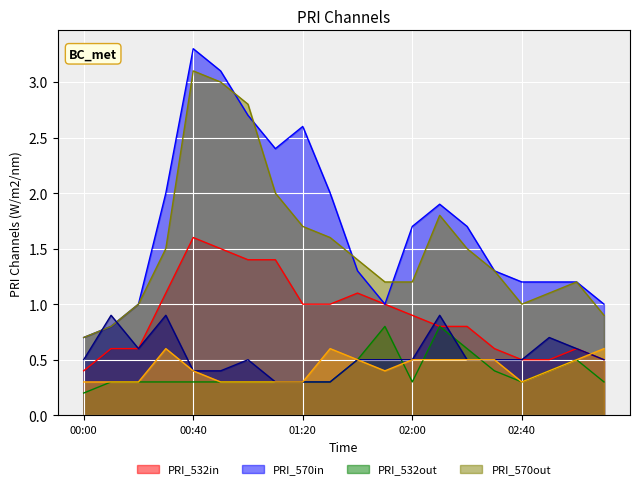

Which category has the lowest value in the 7.365 series?

00:00